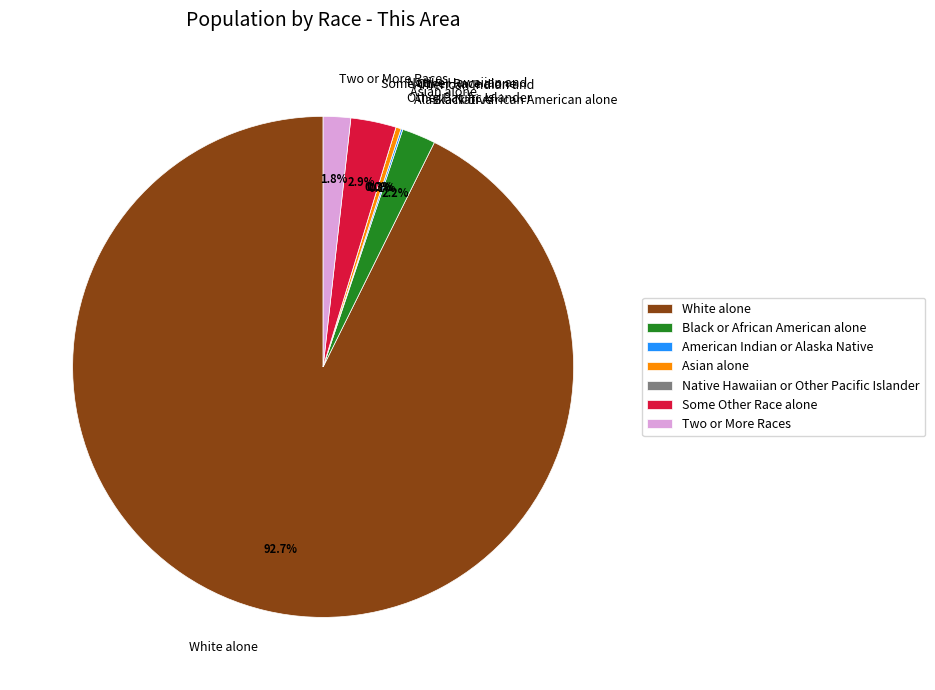

To the nearest percent, what is the difference between the Two or More Races and White alone slice percentages?

91%